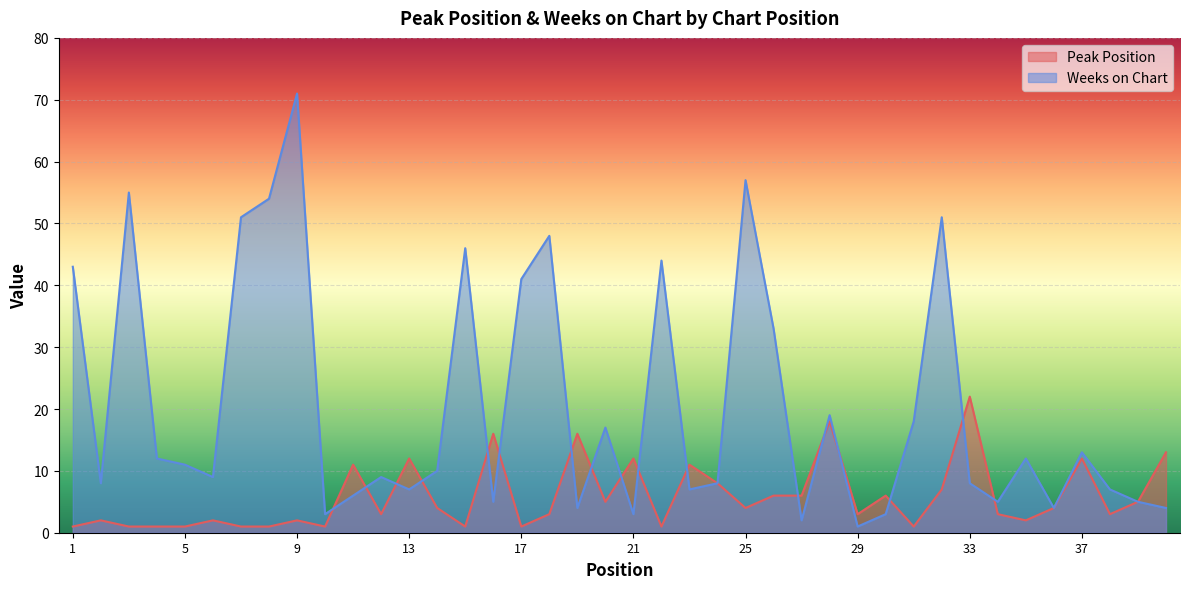

List the labels in order of Weeks on Chart value, largest first.

9, 25, 3, 8, 7, 32, 18, 15, 22, 1, 17, 26, 28, 31, 20, 37, 4, 35, 5, 14, 6, 12, 2, 24, 33, 13, 23, 38, 11, 16, 34, 39, 19, 36, 40, 10, 21, 30, 27, 29